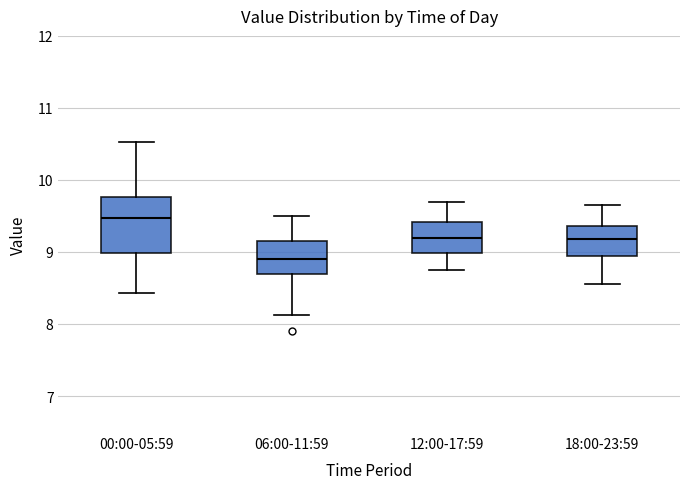

Which box has the highest median line?

00:00-05:59